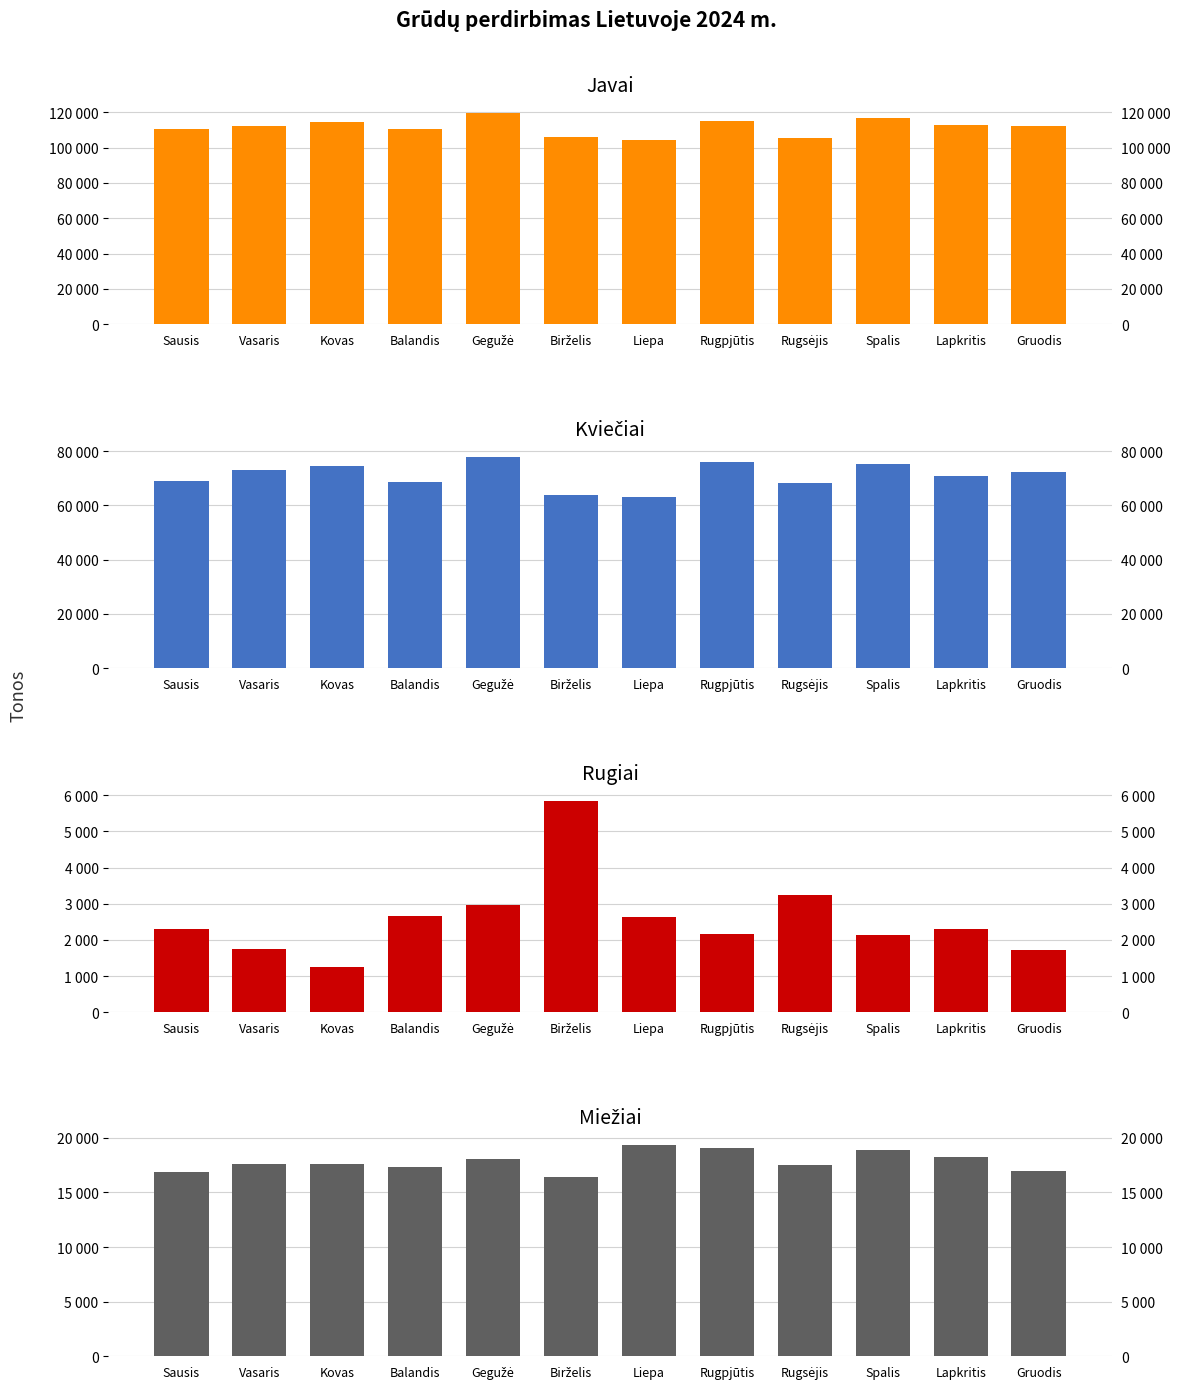

What is the spread (max minus min) of values at Birželis?

100068.9